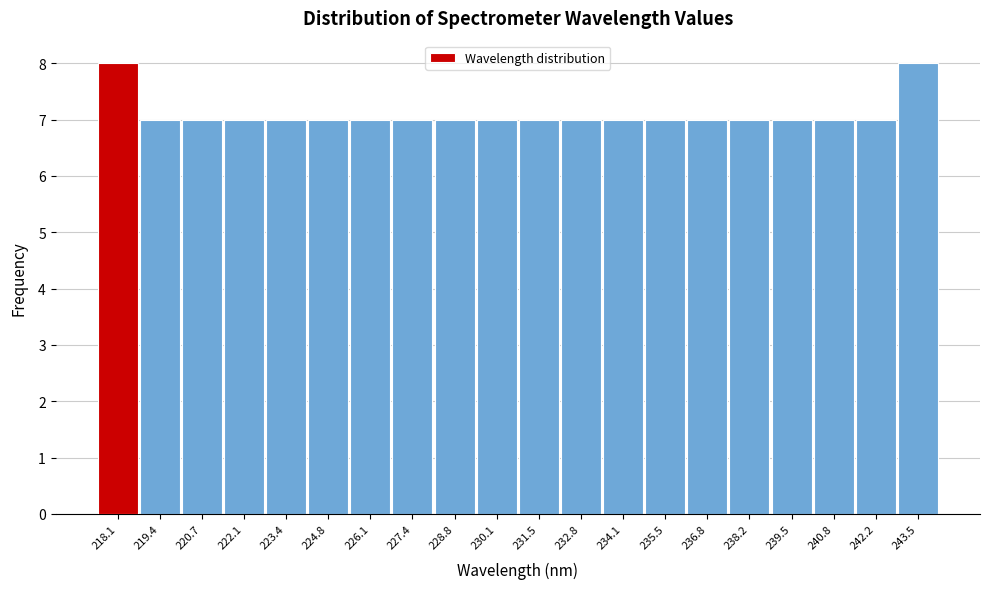

Reading left to right, extract all data points from this chart.

218.1=8	219.4=7	220.7=7	222.1=7	223.4=7	224.8=7	226.1=7	227.4=7	228.8=7	230.1=7	231.5=7	232.8=7	234.1=7	235.5=7	236.8=7	238.2=7	239.5=7	240.8=7	242.2=7	243.5=8